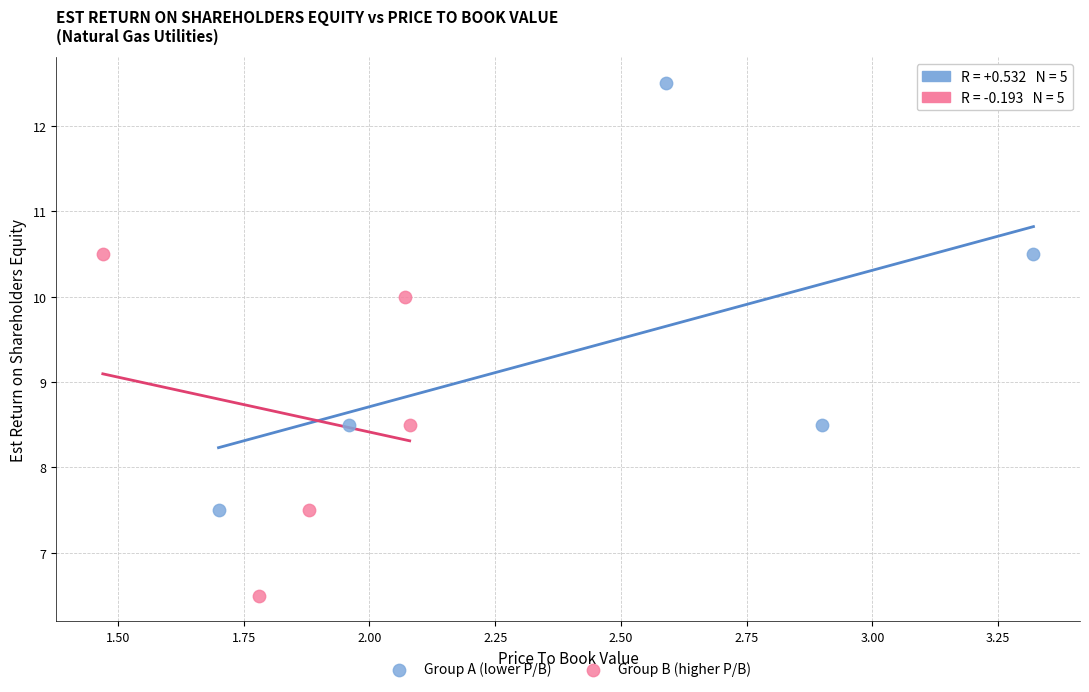

Which series has the widest spread of Y values?

Group A (lower P/B)